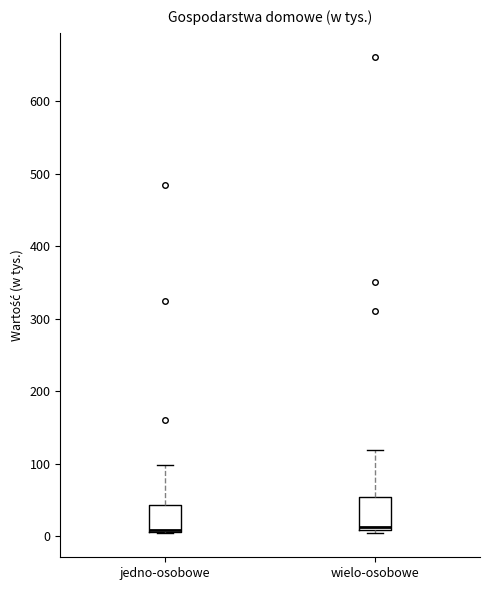

Reading left to right, read every box against the y-axis: the position of its median line, the range the box covers, and the ends of its whiskers. The values are not printed on the chart, so give them approximately, as read against the axis.

jedno-osobowe: median 10 (drawn on the box's lower edge), box 10 to 40, whiskers 0 to 100
wielo-osobowe: median 10 (just above the box's lower edge), box 10 to 50, whiskers 10 (just below the box's lower edge) to 120